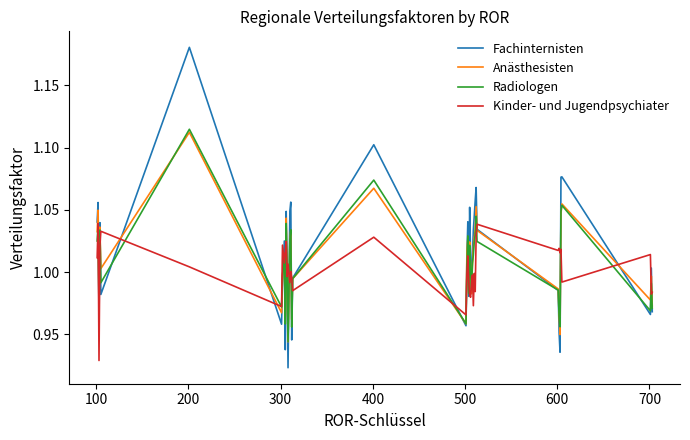

At how many categories does at least one series exceed 1?

31